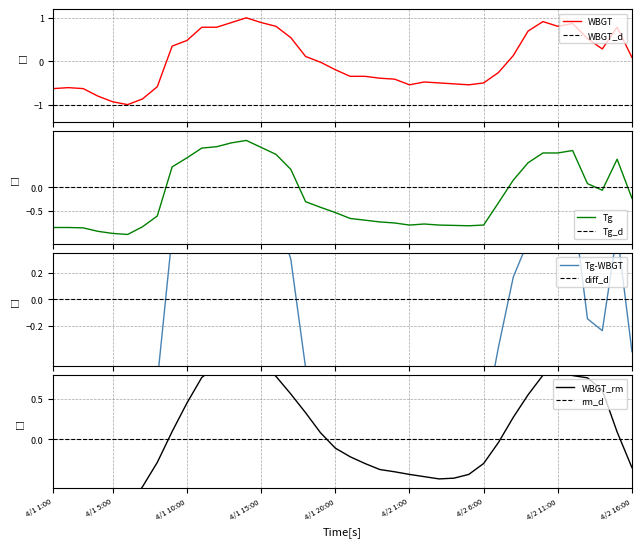

What is the difference between the WBGT values at 18 and 31?

0.2